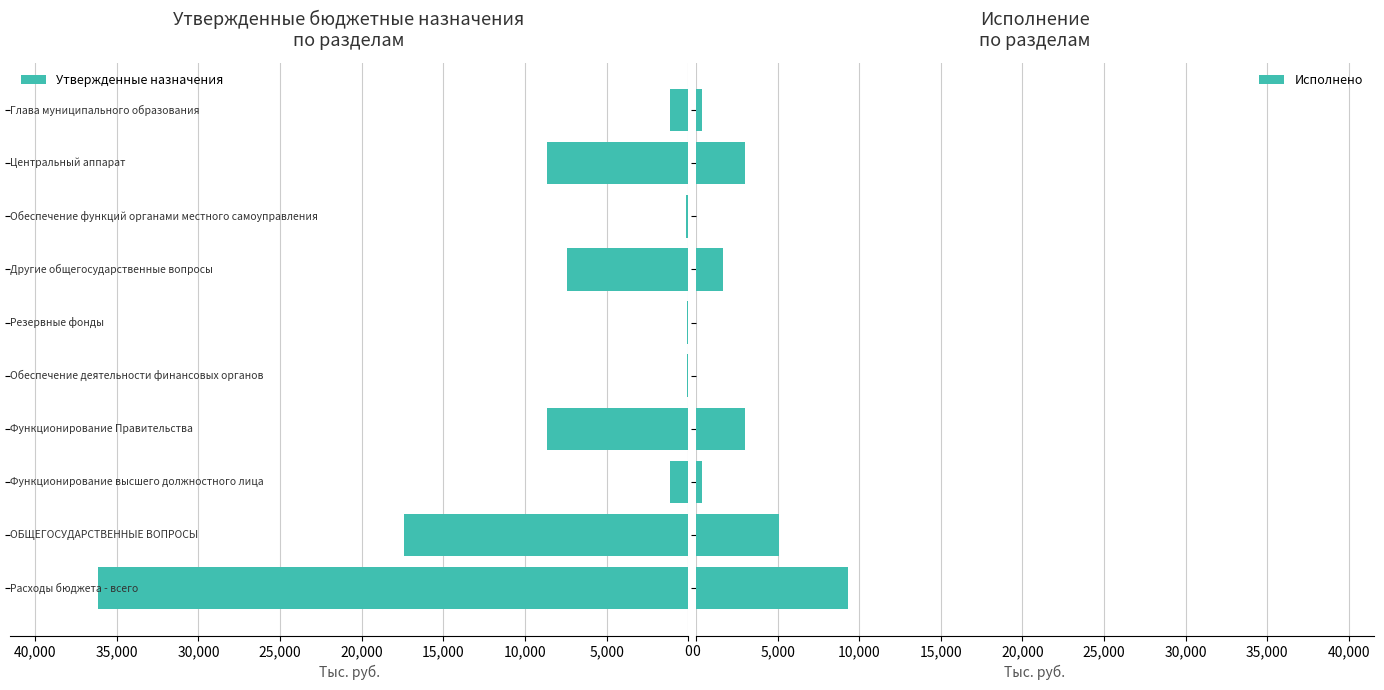

How many data points does each series have?

10